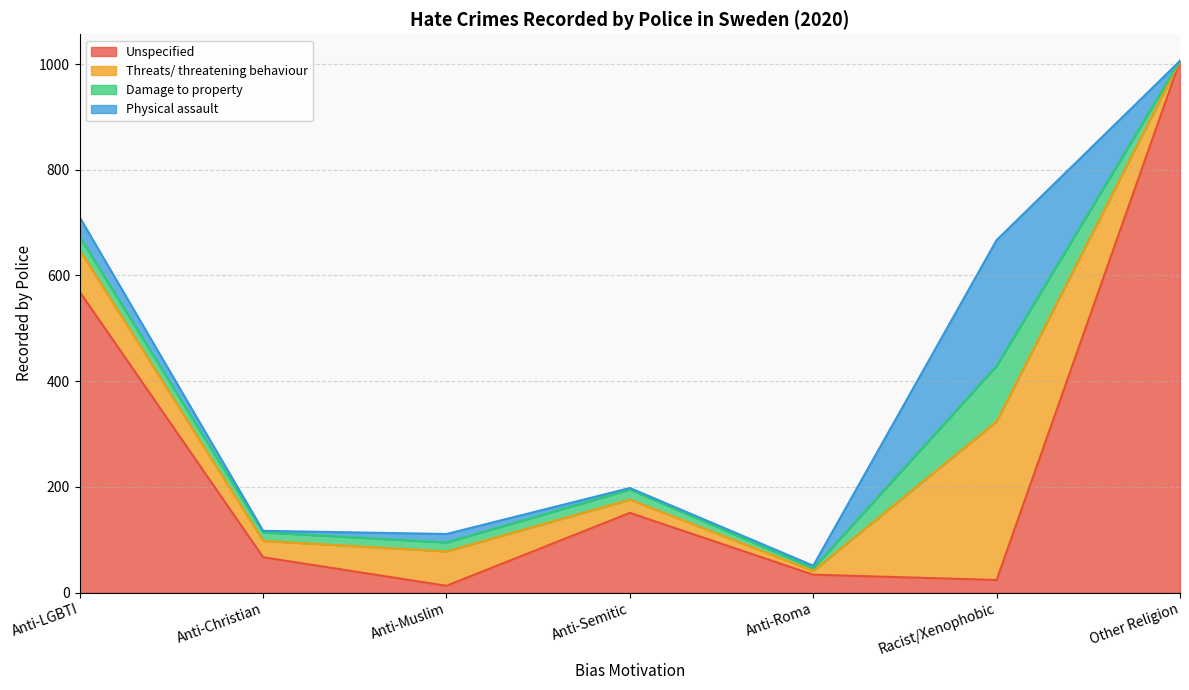

Does the chart display data point markers on the line(s)?

No